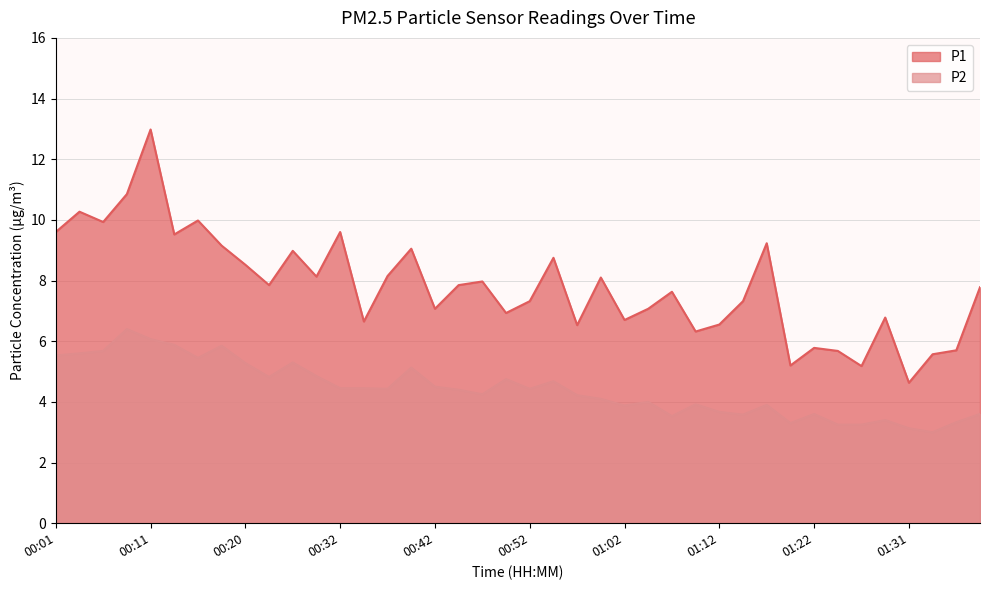

What is the value of the P2 point at the 3rd from the left?

5.7